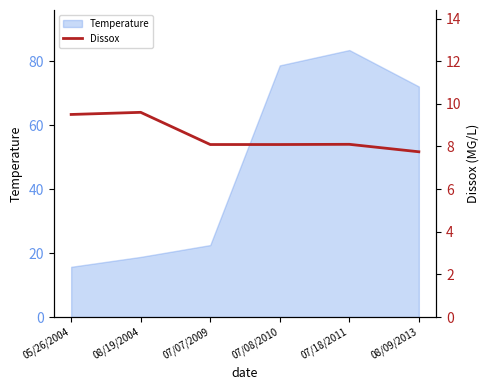

At which label is Temperature closest to 49?

08/09/2013